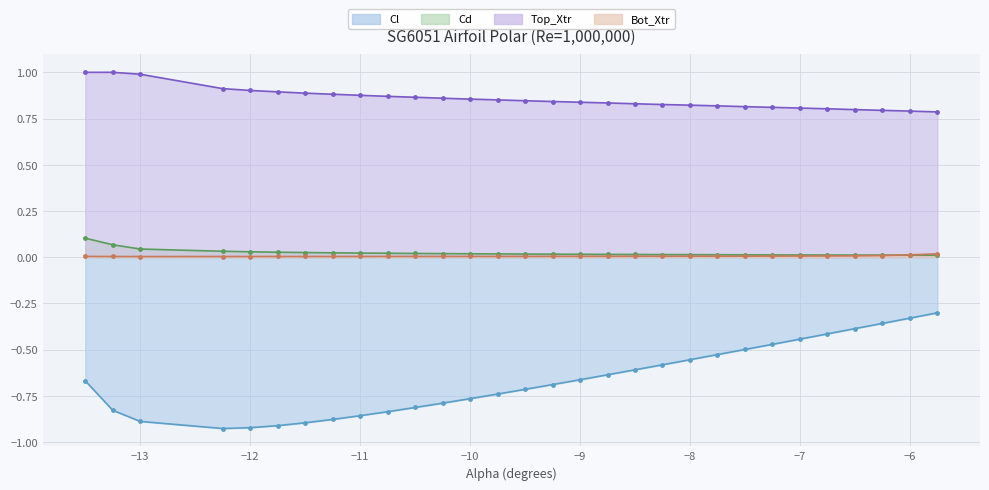

Which series has the largest range (max minus min)?

Cl